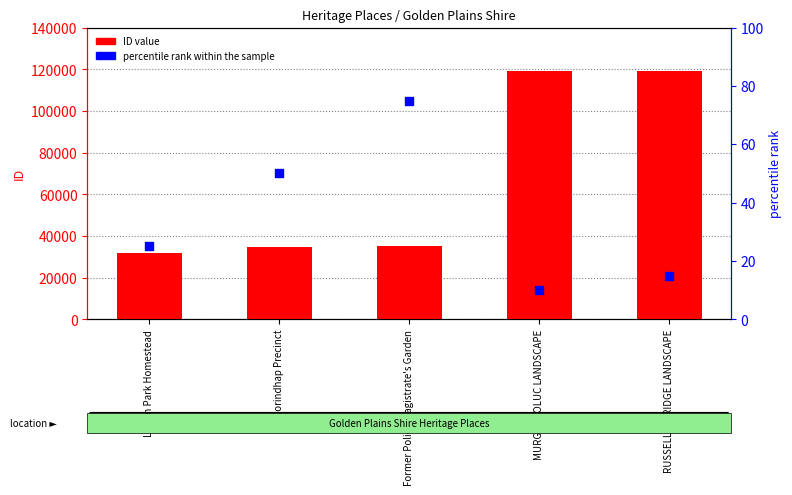

At which category is the sum across all series the highest?

RUSSELL'S BRIDGE LANDSCAPE